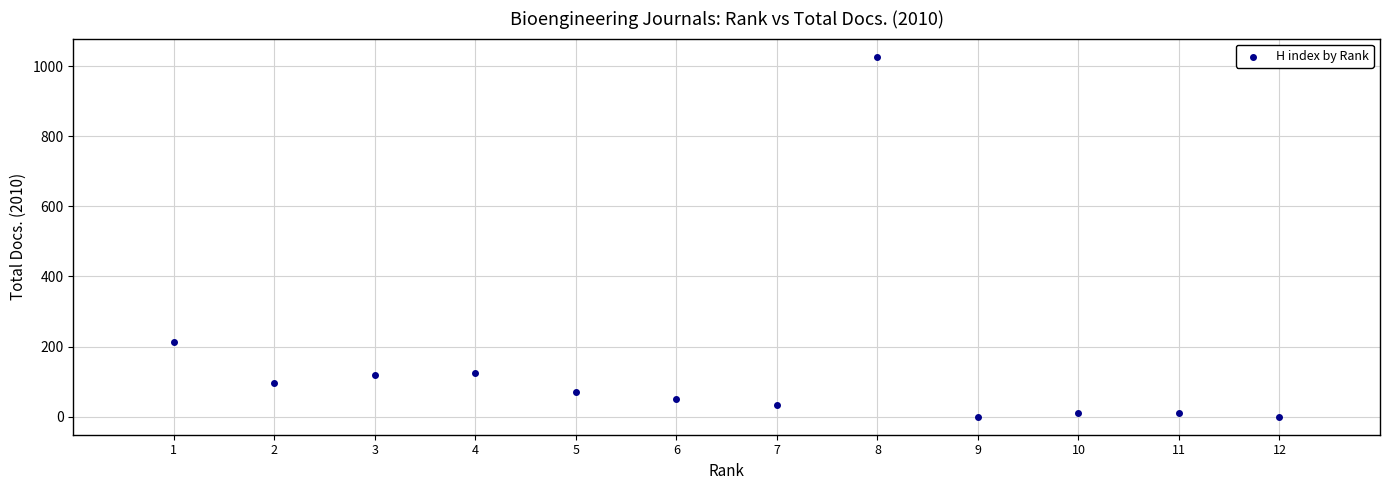

What Y value in the scatter plot is closest to 513?

213